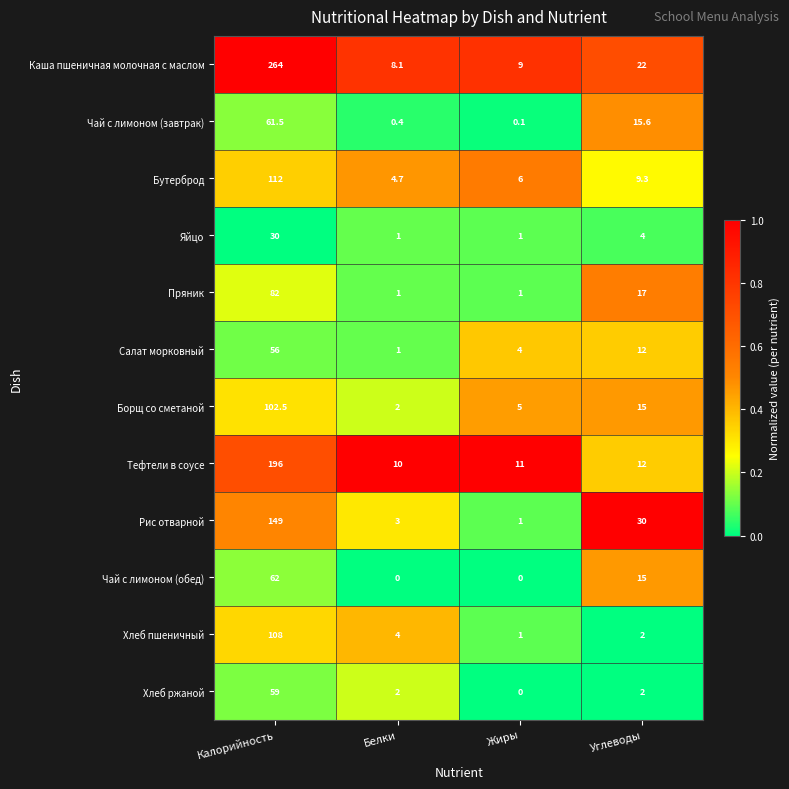

What is the highest value of the Чай с лимоном (завтрак) series?

61.5